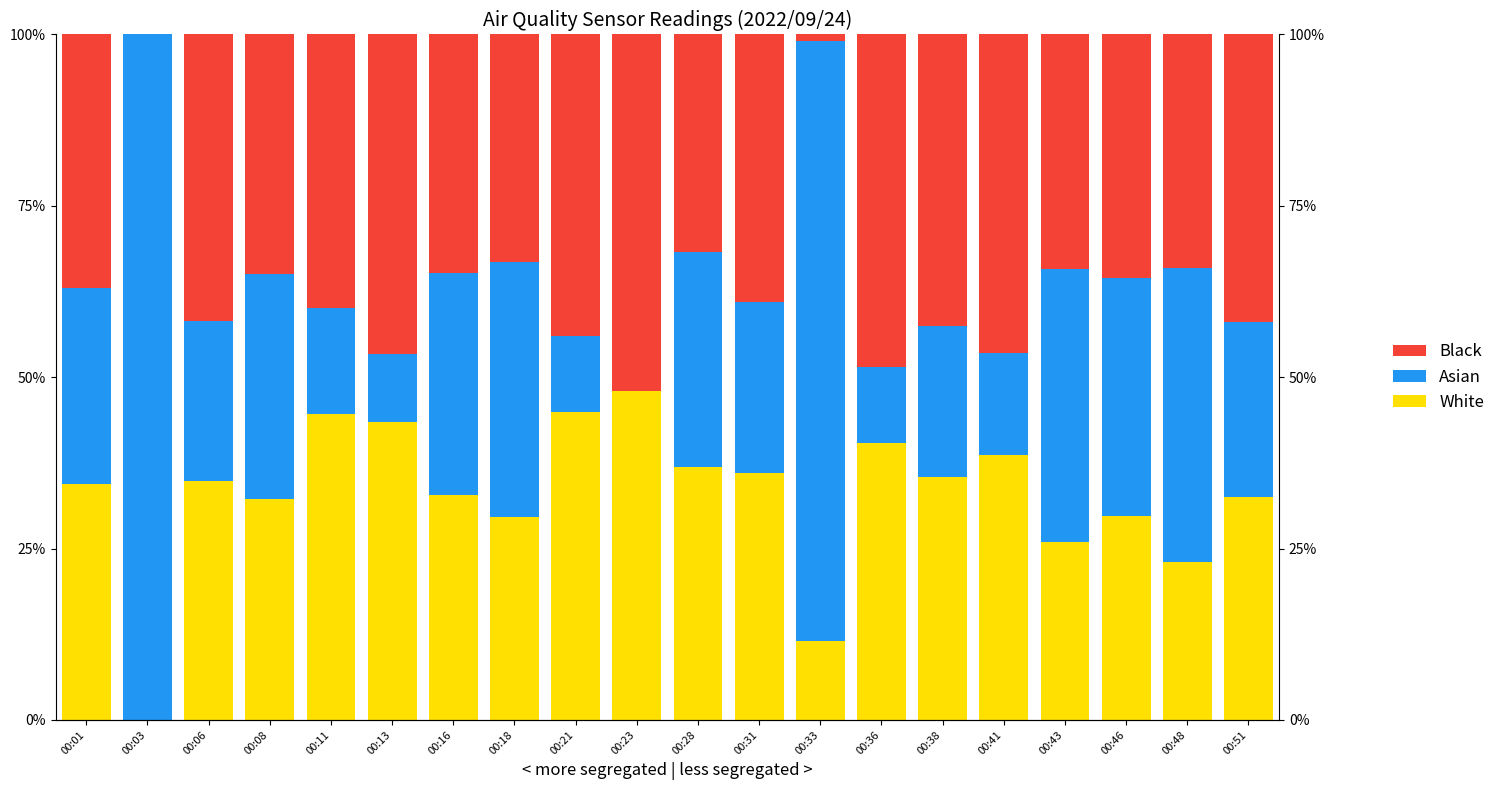

At which label does Black reach its minimum?

00:03